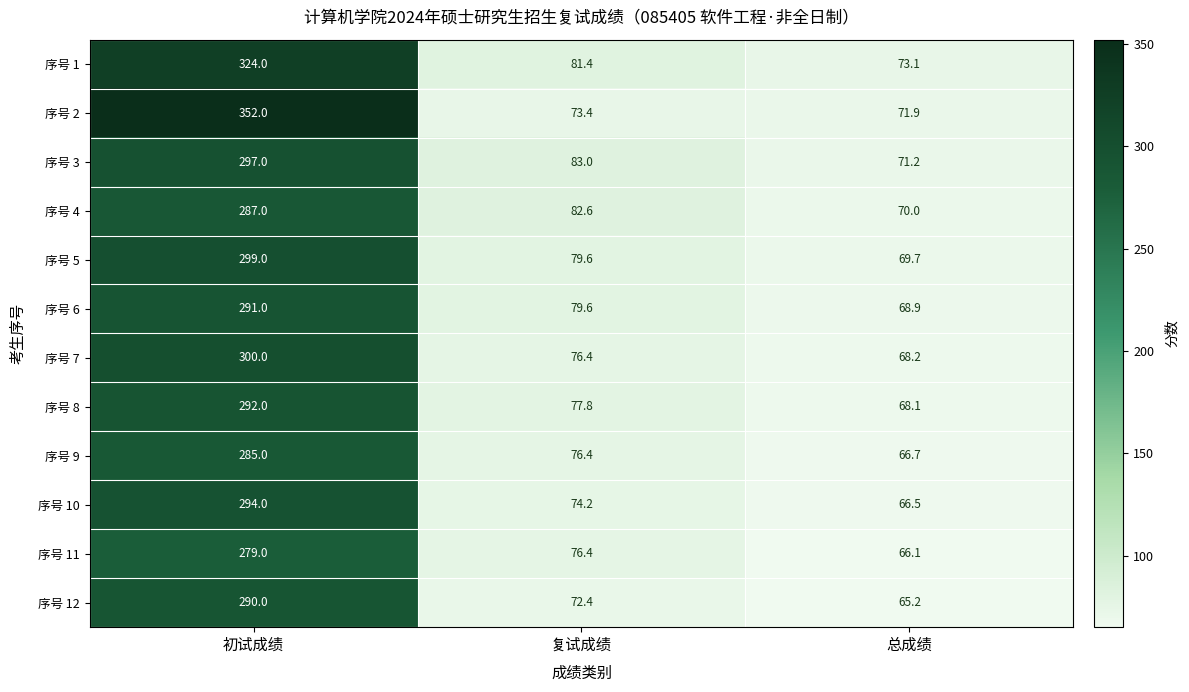

What is the spread (max minus min) of values at 初试成绩?

73.0